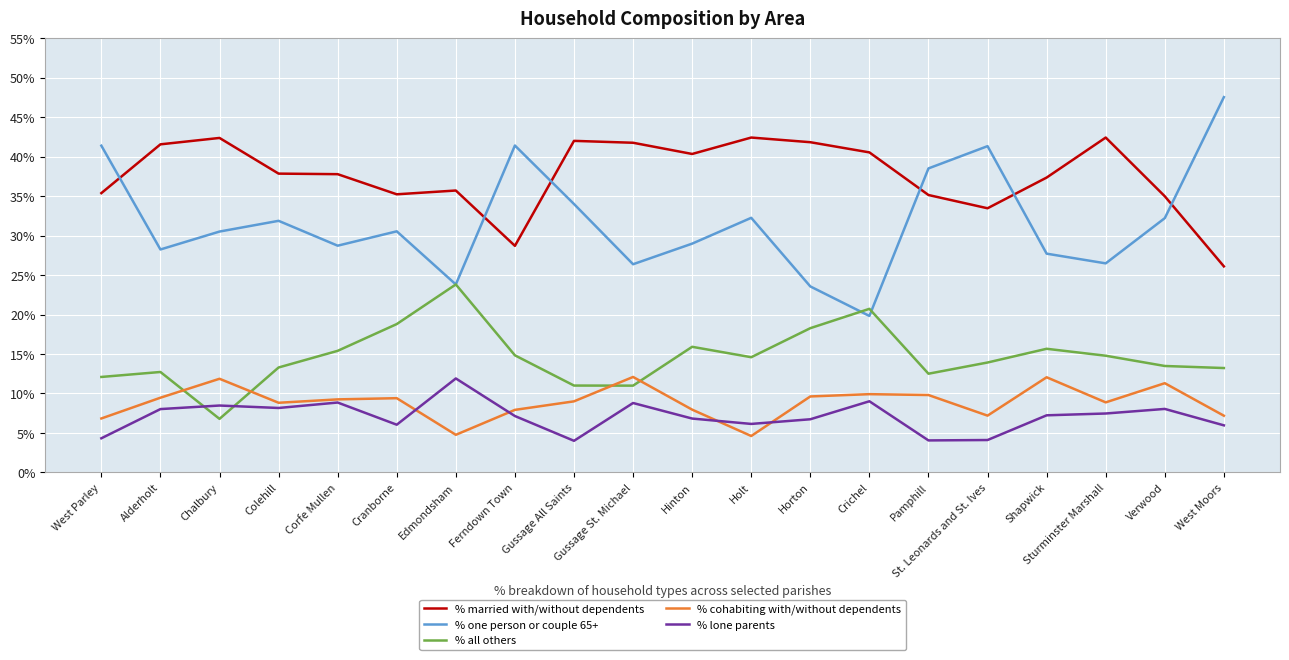

At West Moors, list the series in order from largest to smallest.

% one person or couple 65+, % married with/without dependents, % all others, % cohabiting with/without dependents, % lone parents